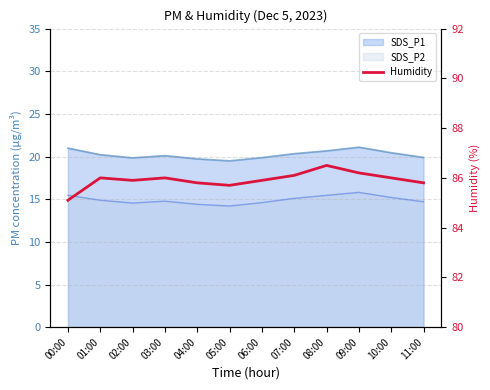

List the labels in order of value, largest first.

08:00, 09:00, 07:00, 01:00, 03:00, 10:00, 02:00, 06:00, 04:00, 11:00, 05:00, 00:00